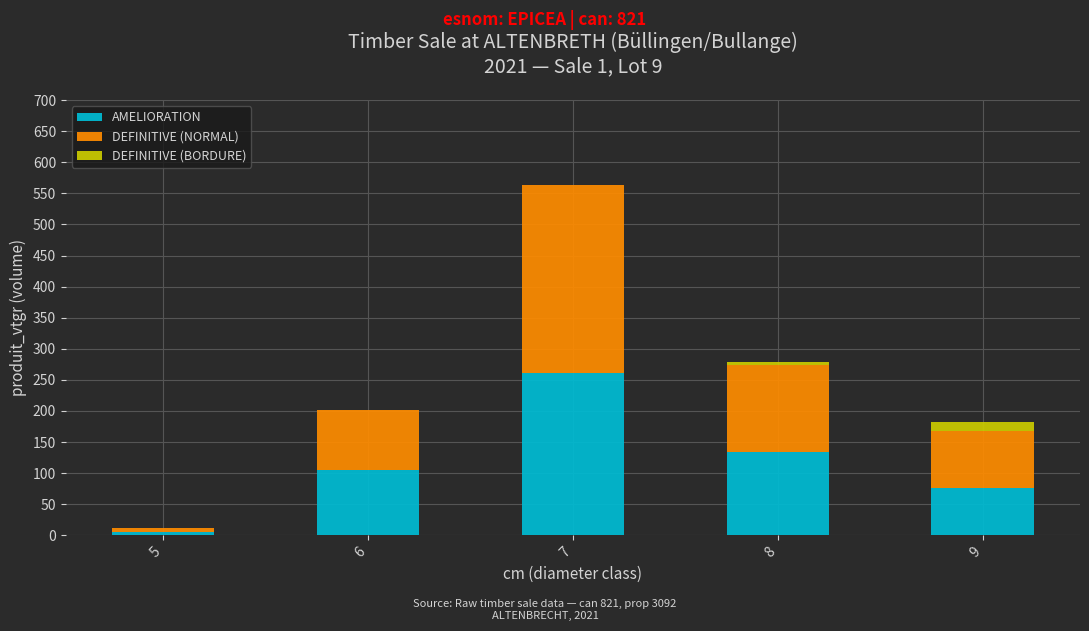

How many values in the AMELIORATION series exceed 104?

3